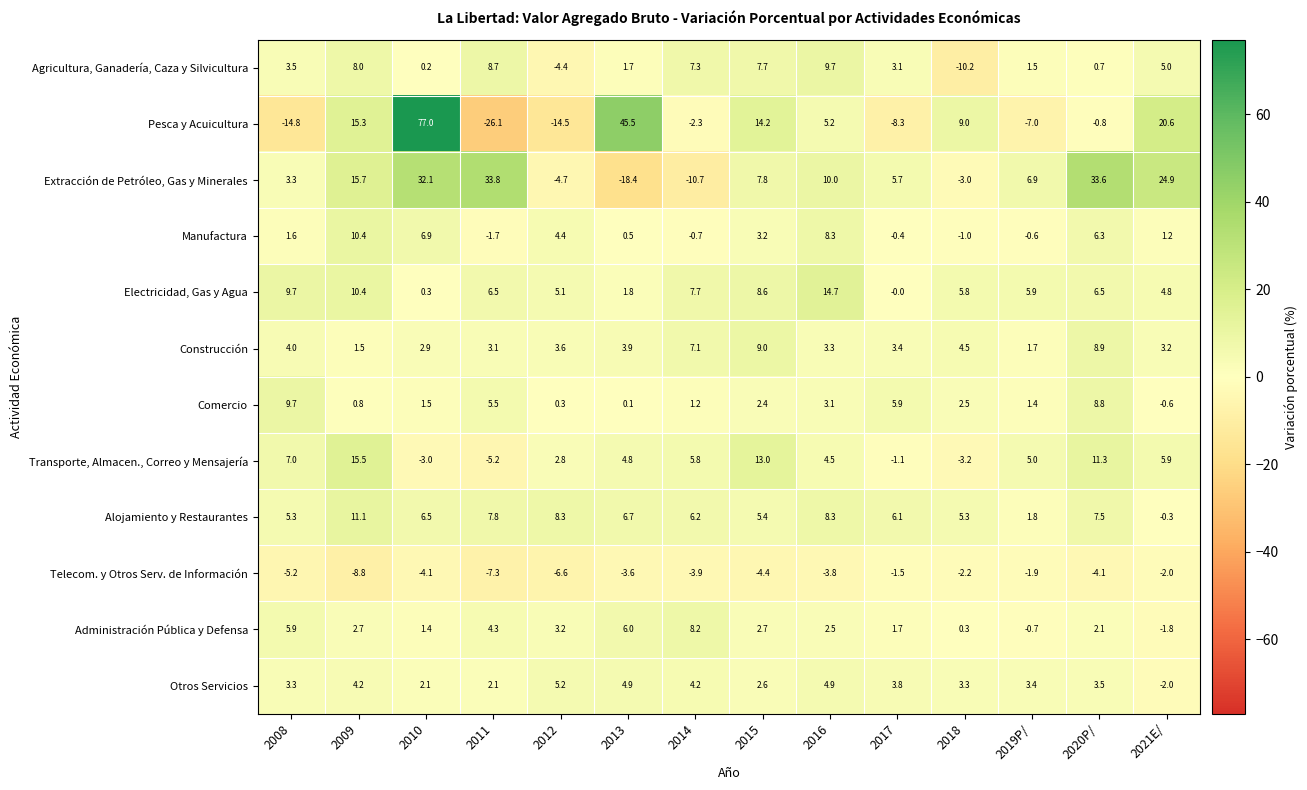

What is the average value of the Administración Pública y Defensa series?

2.8